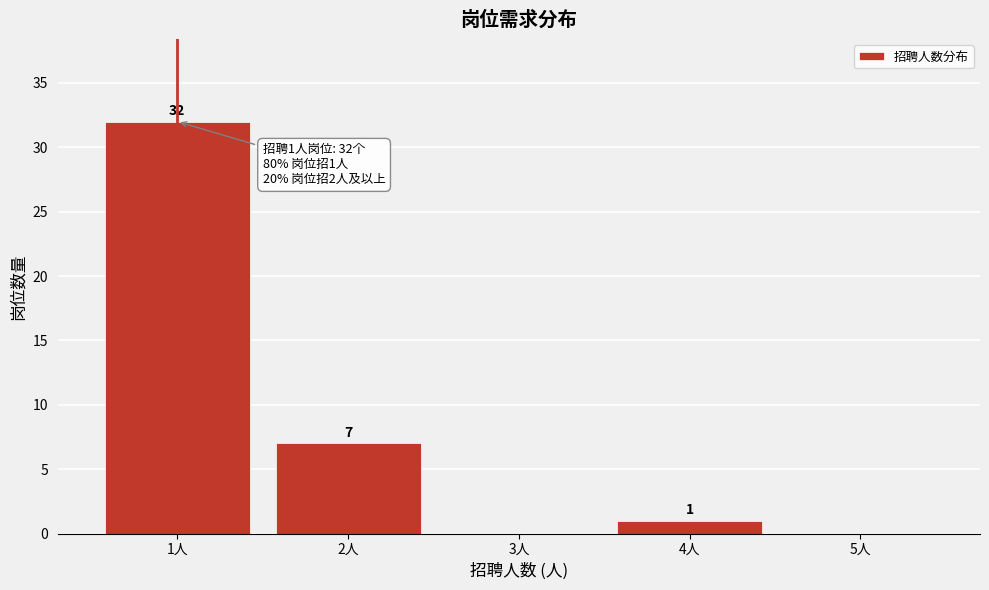

Over which range of the x-axis is the bar tallest?

0.5 to 1.5